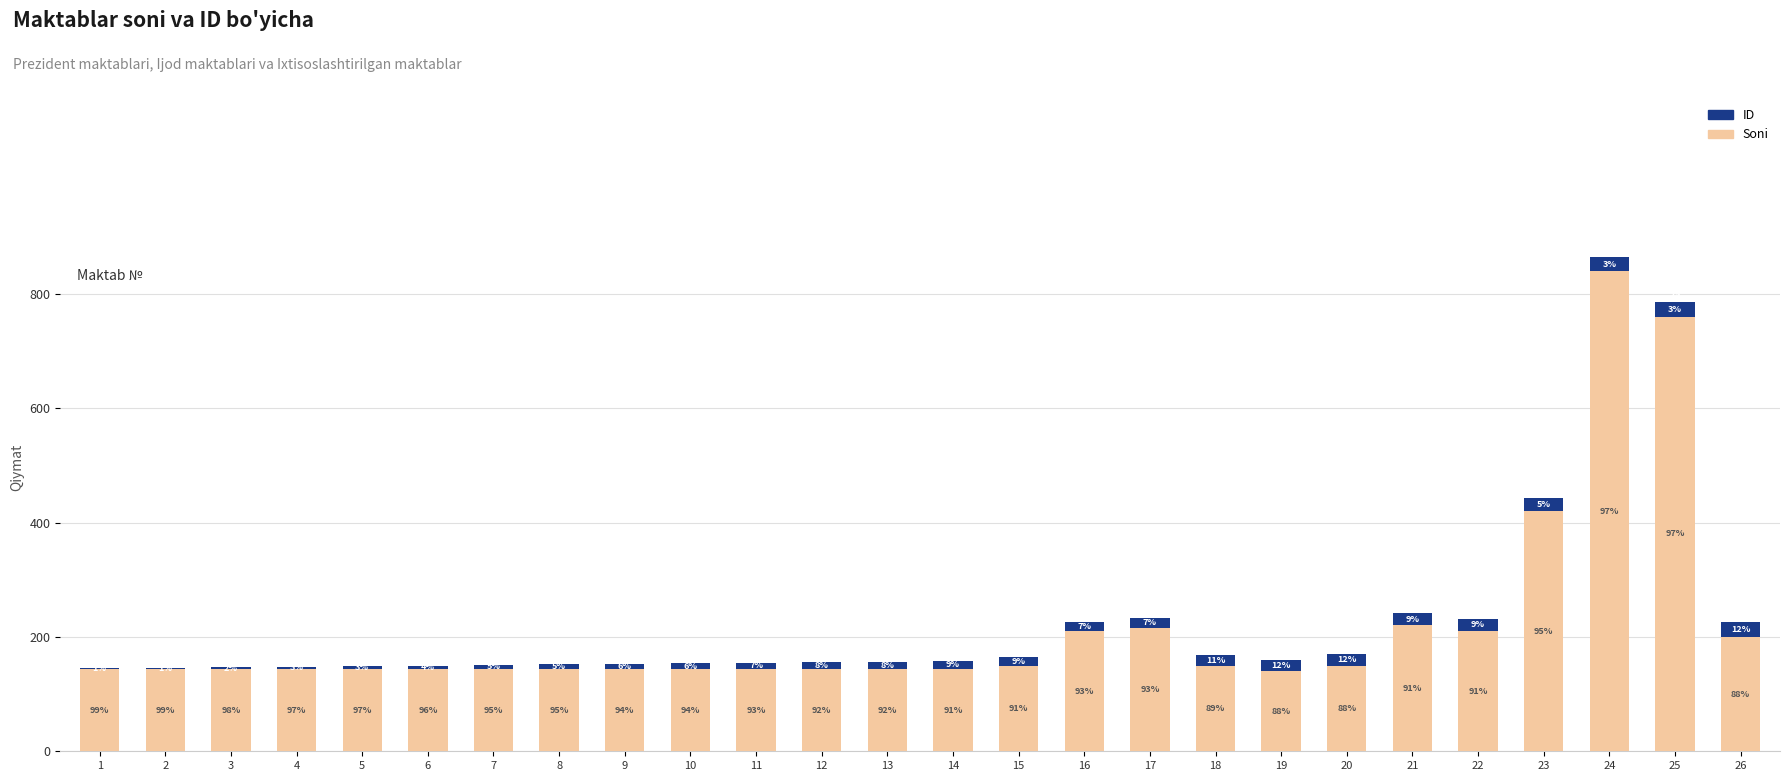

What is the total value across all series at 26?

226